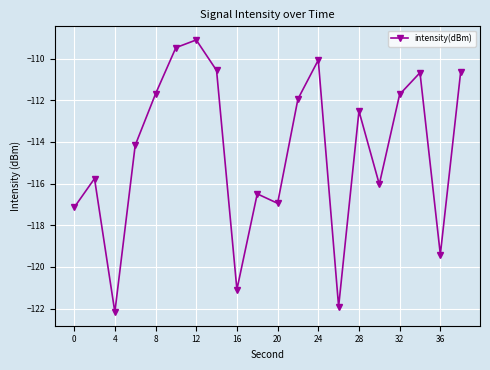

True or false: the data has more than 2 interior local peaks.

True